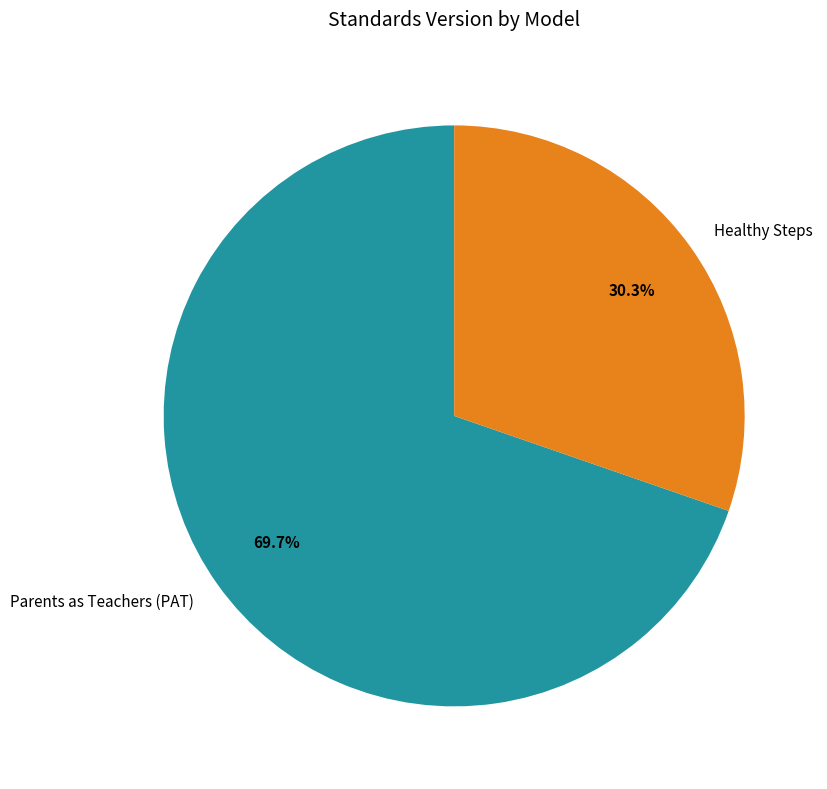

How many segments does this pie chart have?

2